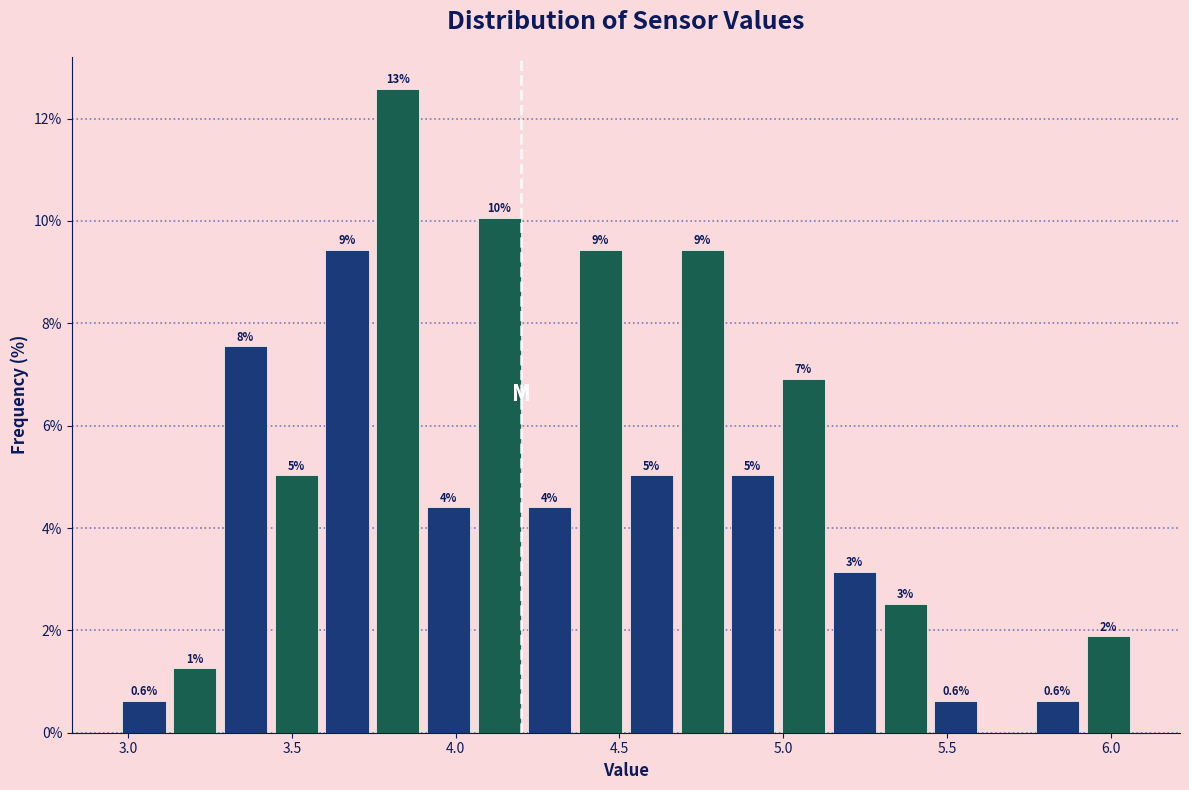

Read against the x-axis, roughly where is the centre of the tallest bar?

3.80